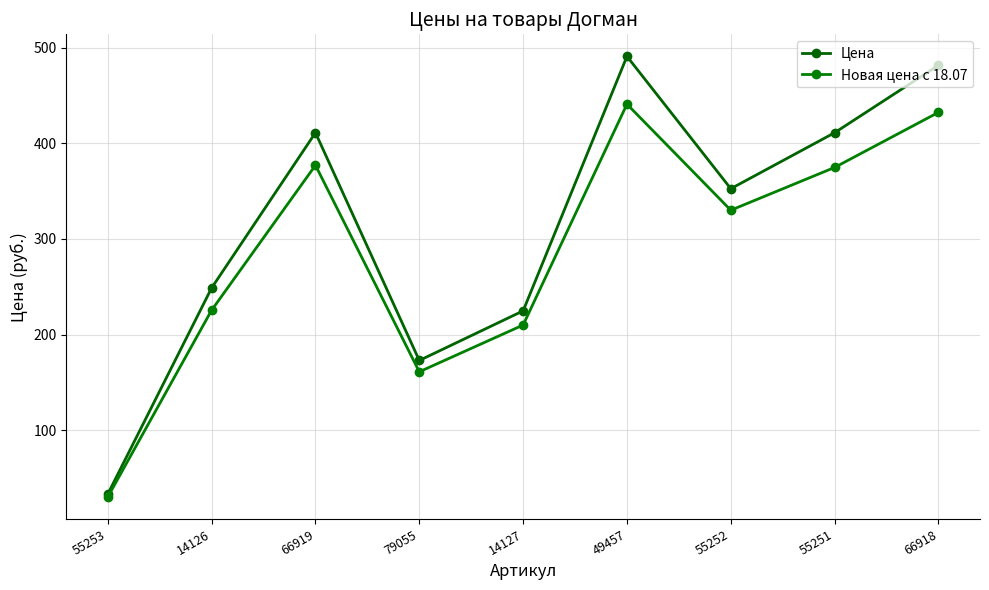

Which category has the highest value across all series?

49457